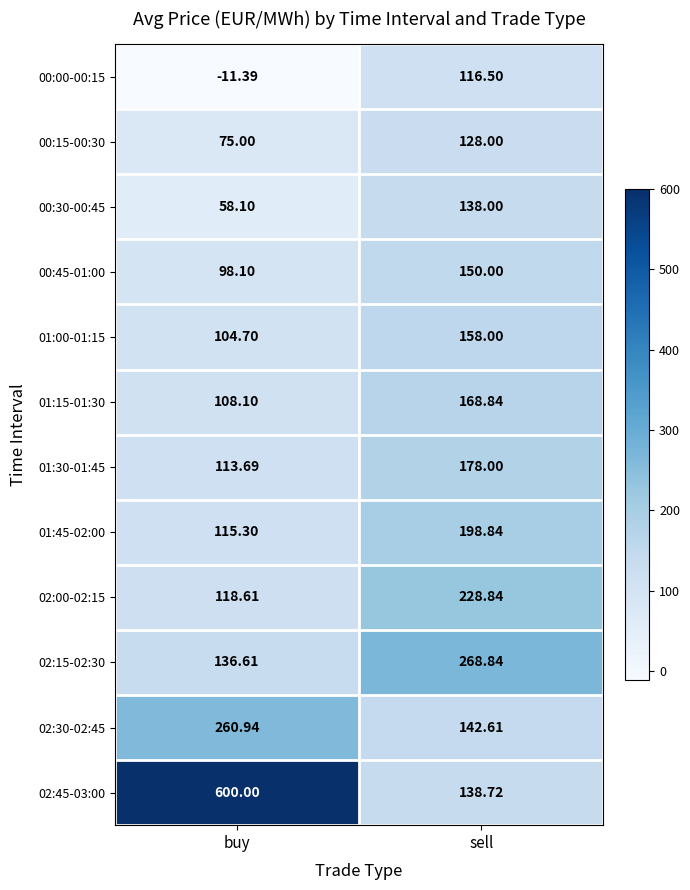

Which category has the lowest value in the 01:00-01:15 series?

buy